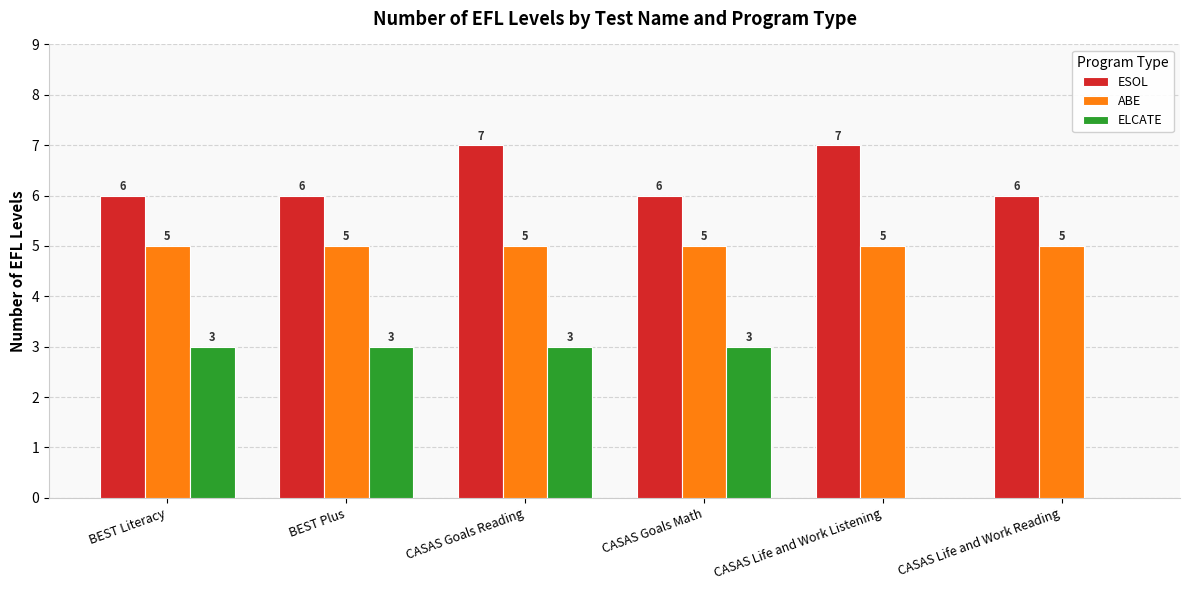

Which series changed the most between BEST Plus and CASAS Goals Reading?

ESOL